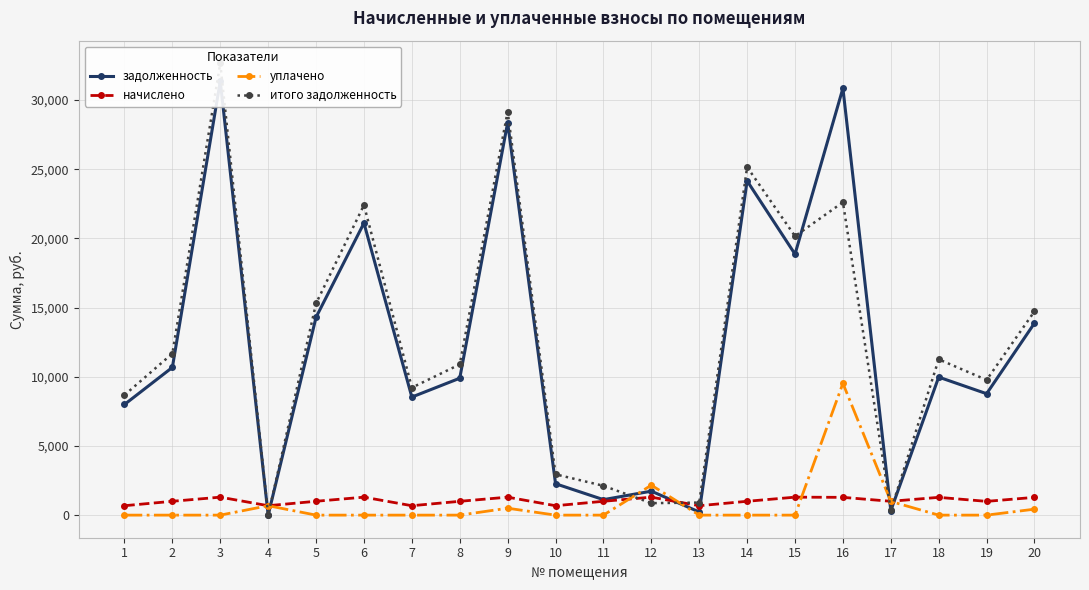

What is the approximate value of уплачено at 9?

500.0